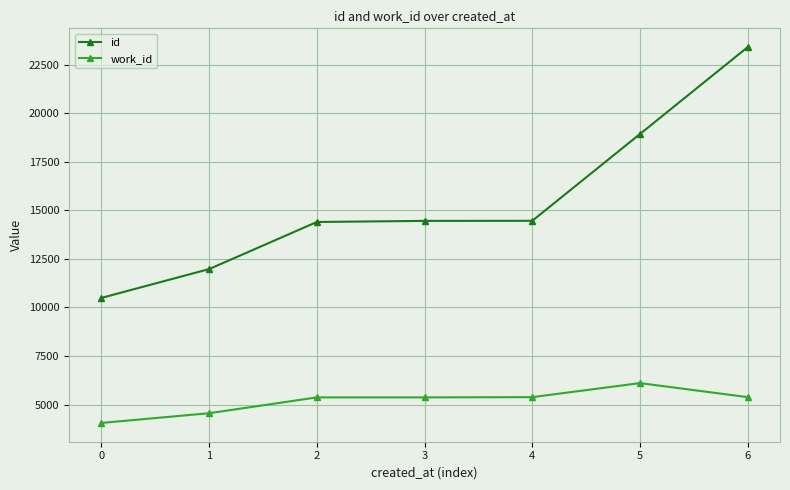

The value of id at 3 is 14456. True or false?

True